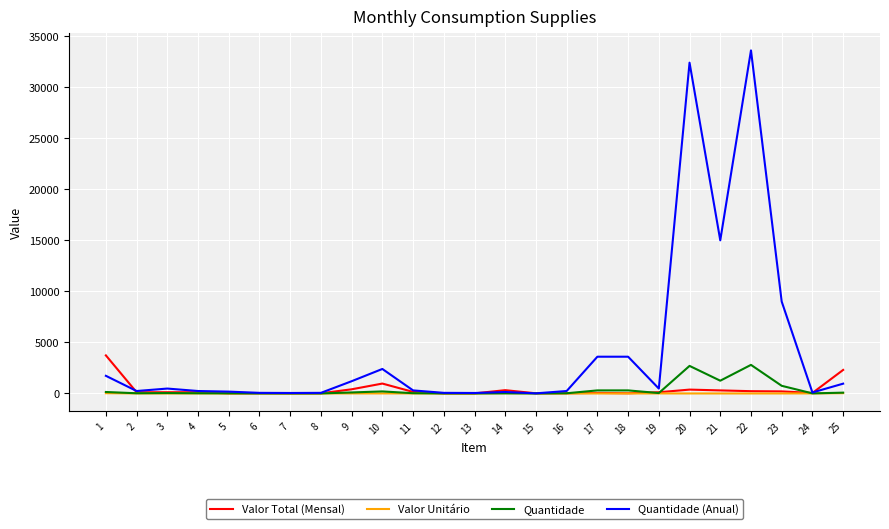

Does the chart display data point markers on the line(s)?

No